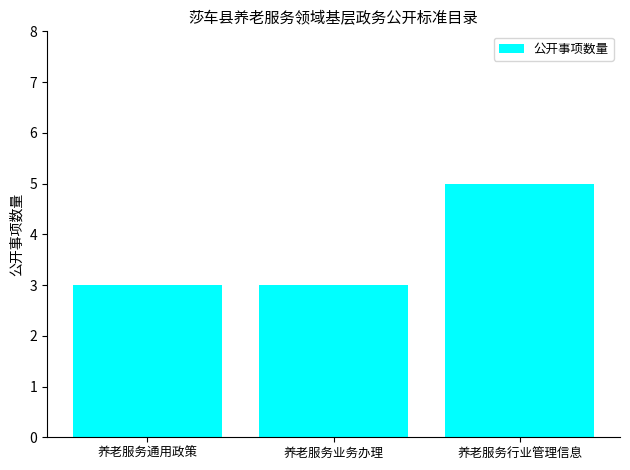

Reading left to right, what are all the values shown in this chart?

3	3	5